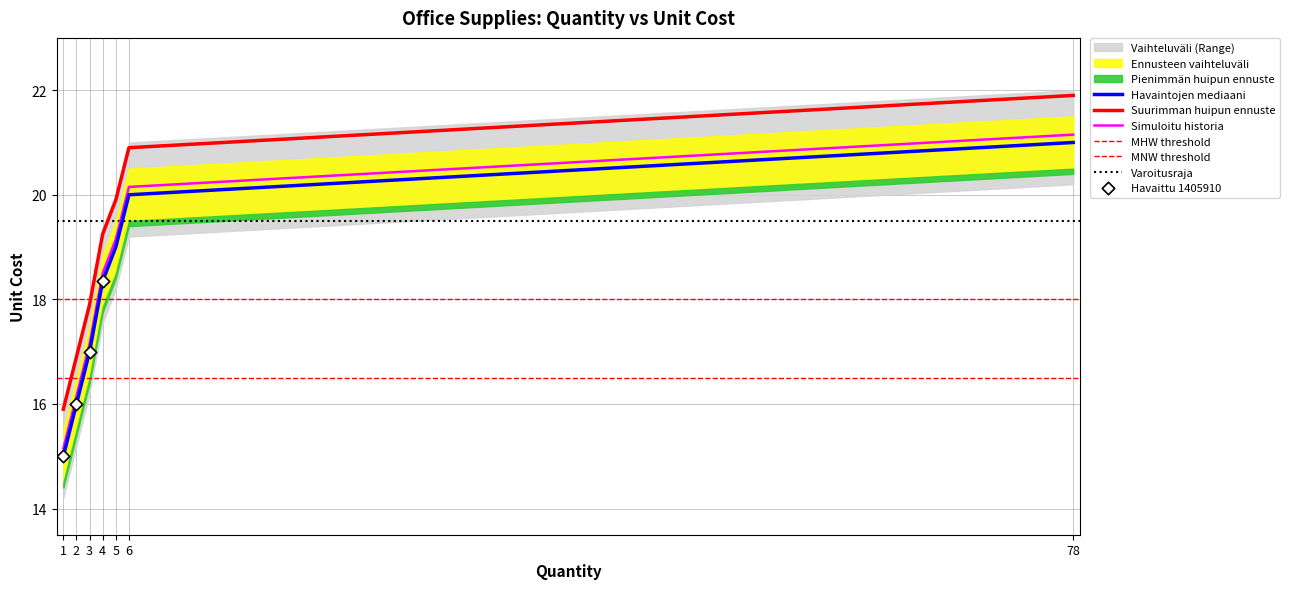

What is the ratio of the value at 4 to the value at 6?

0.9